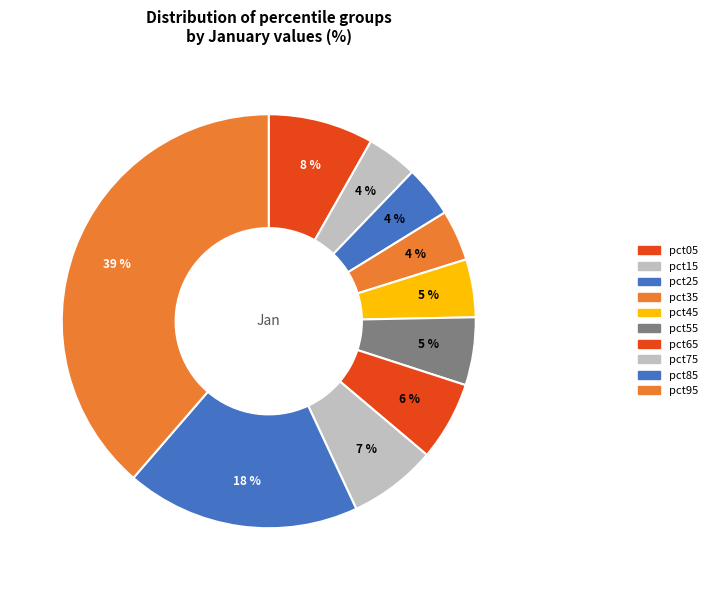

To the nearest percent, what portion does pct45 represent?

5%